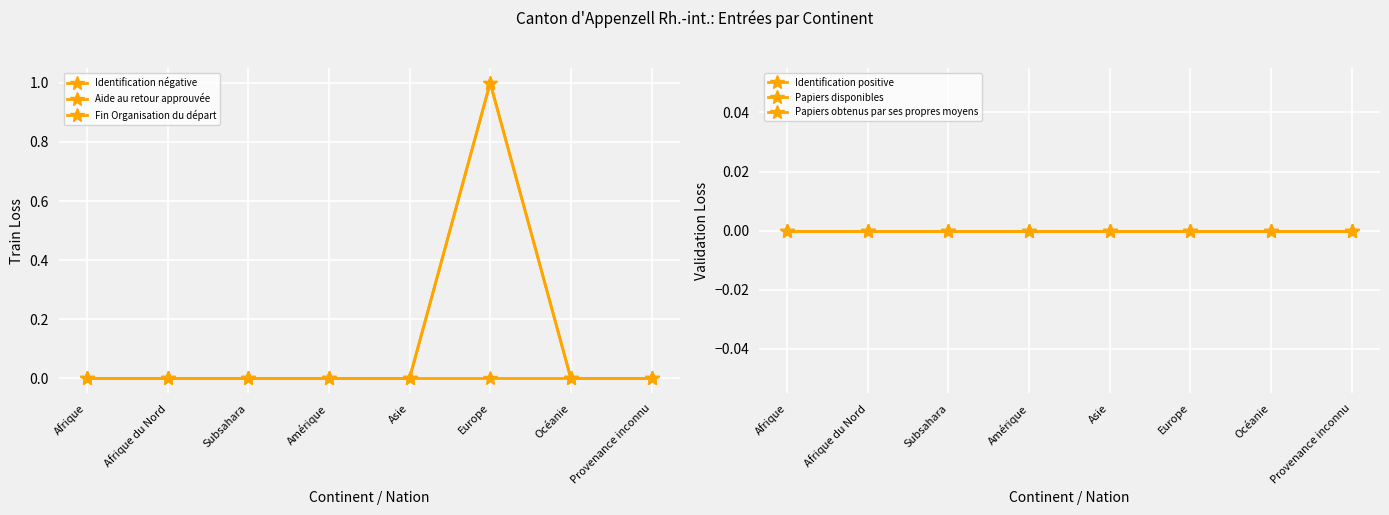

At Europe, list the series in order from smallest to largest.

Identification négative, Identification positive, Papiers disponibles, Papiers obtenus par ses propres moyens, Aide au retour approuvée, Fin Organisation du départ